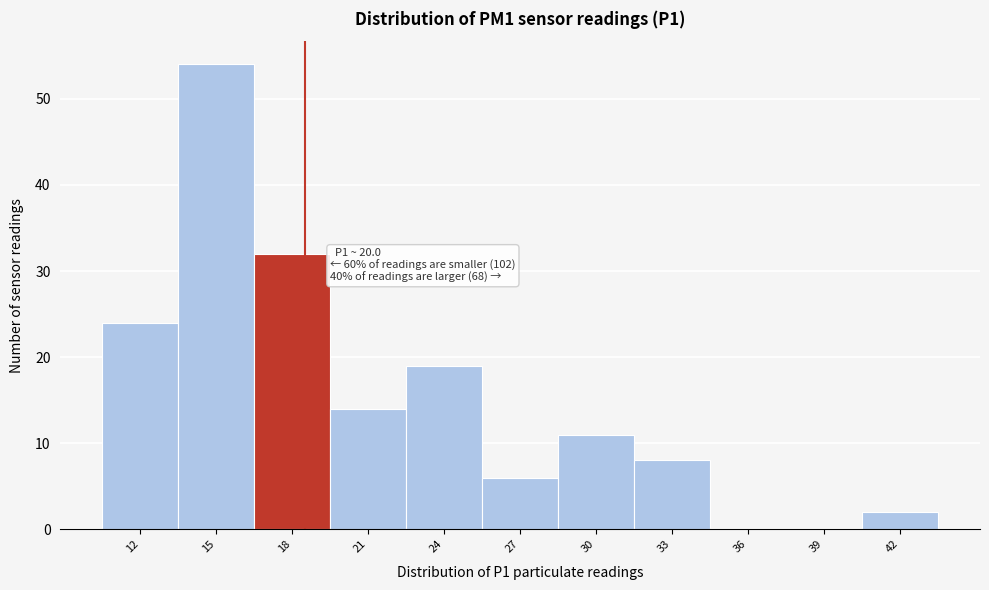

Reading left to right, list all the values displayed in this chart.

12=24	15=54	18=32	21=14	24=19	27=6	30=11	33=8	36=0	39=0	42=2